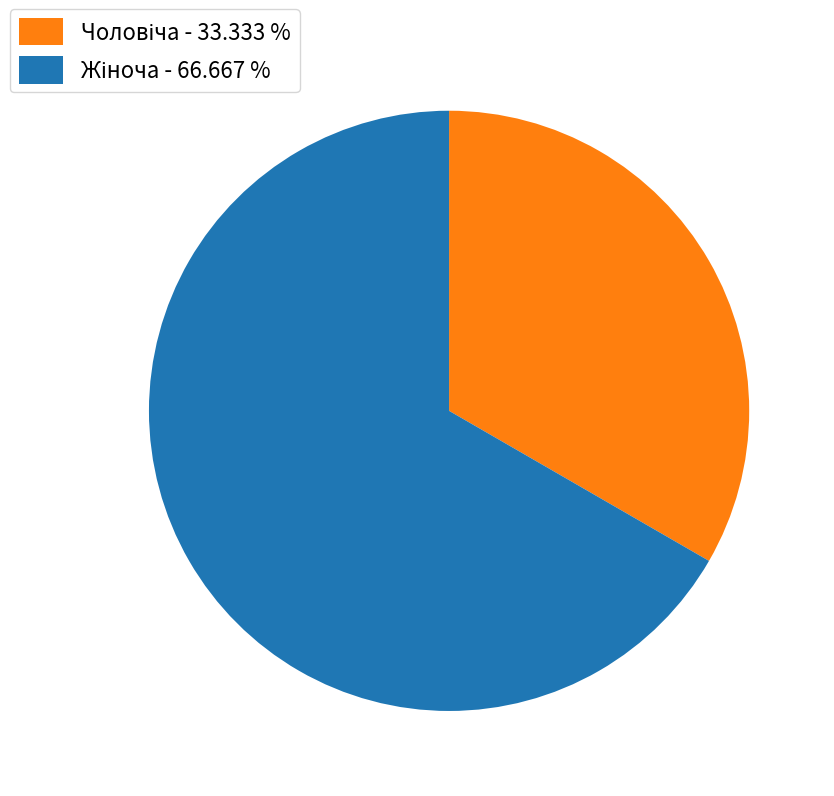

Is there a majority slice in this chart?

Yes